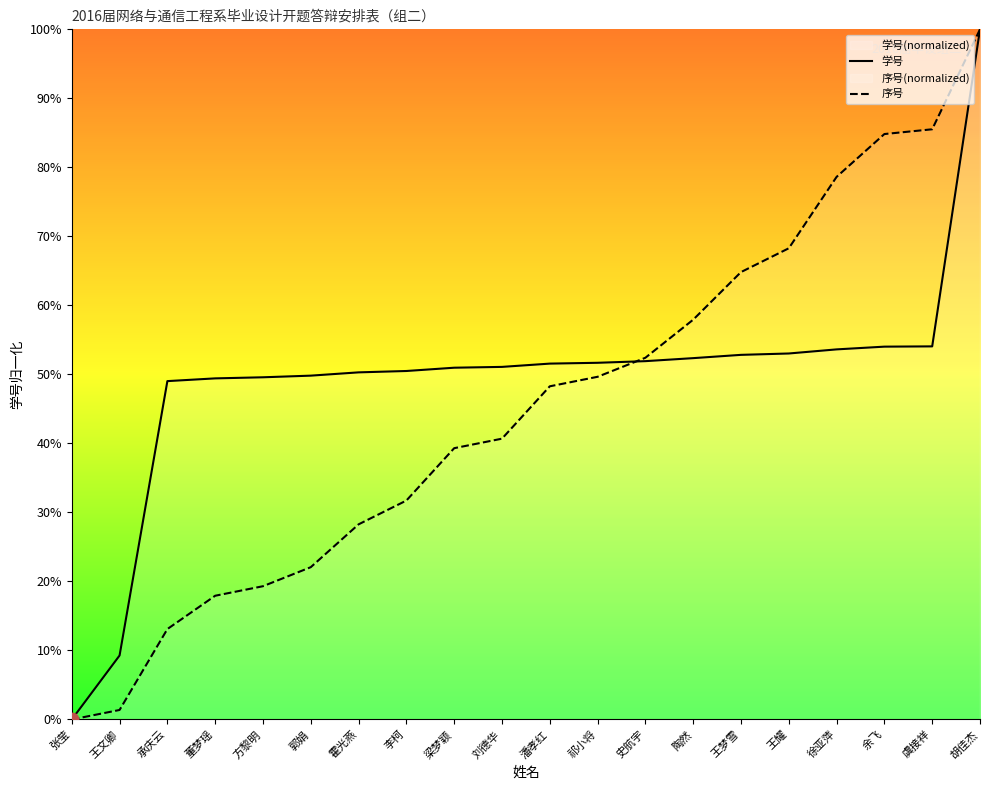

What are all the series names shown in the legend?

学号, 序号